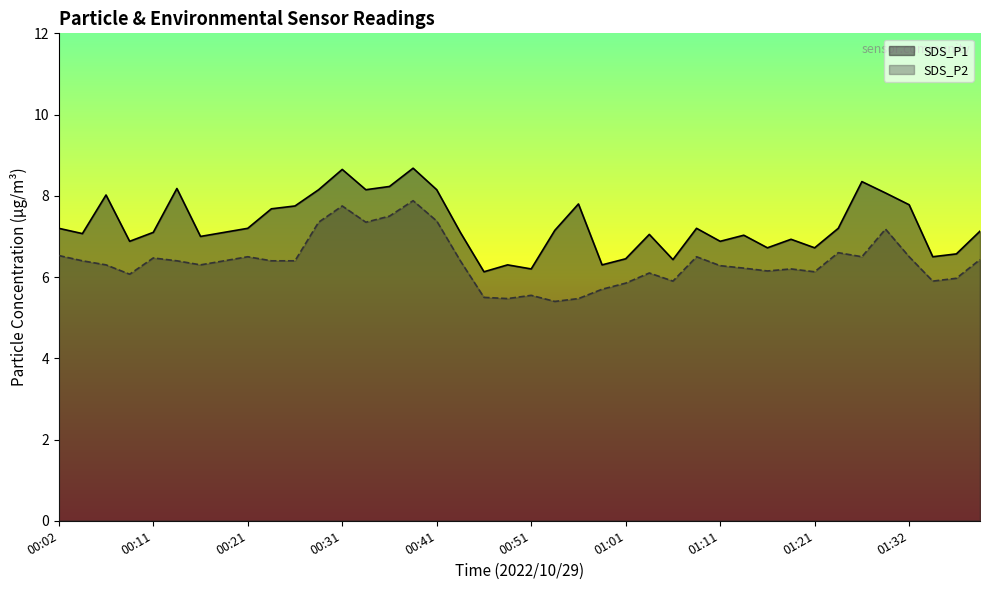

What is the smallest value displayed?

5.4